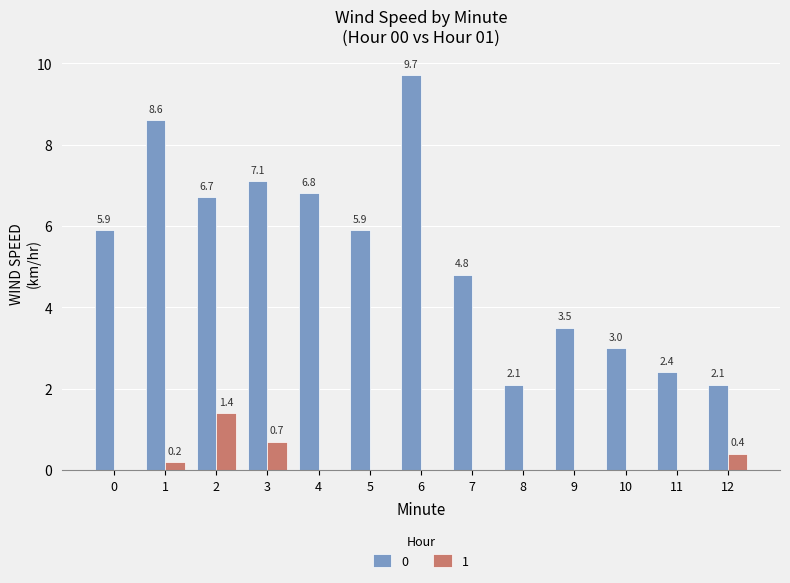

At which category is the sum across all series the highest?

6